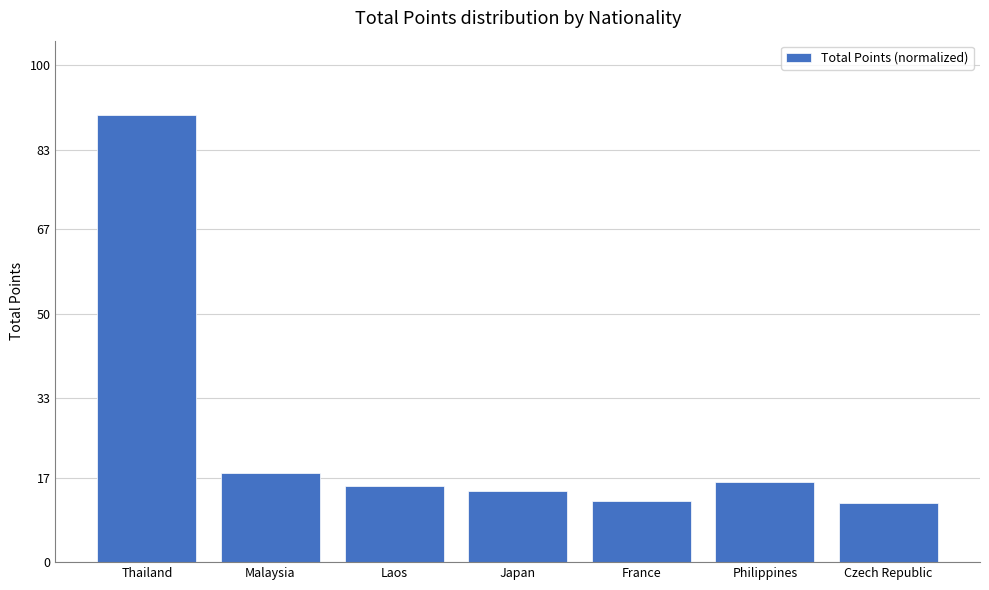

True or false: the data shows 90.0 at Thailand.

True